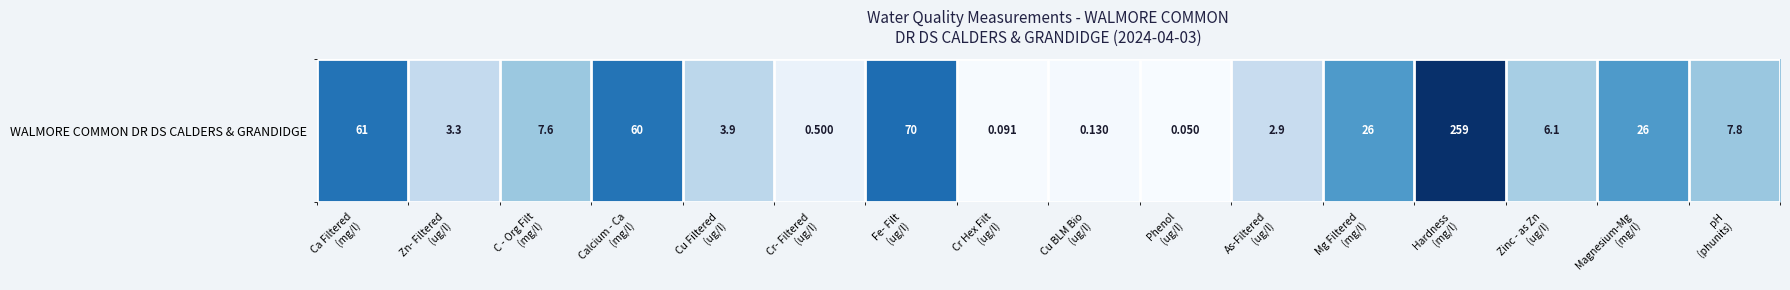

Is it true that the value at Phenol
(ug/l) is 0.0?

True